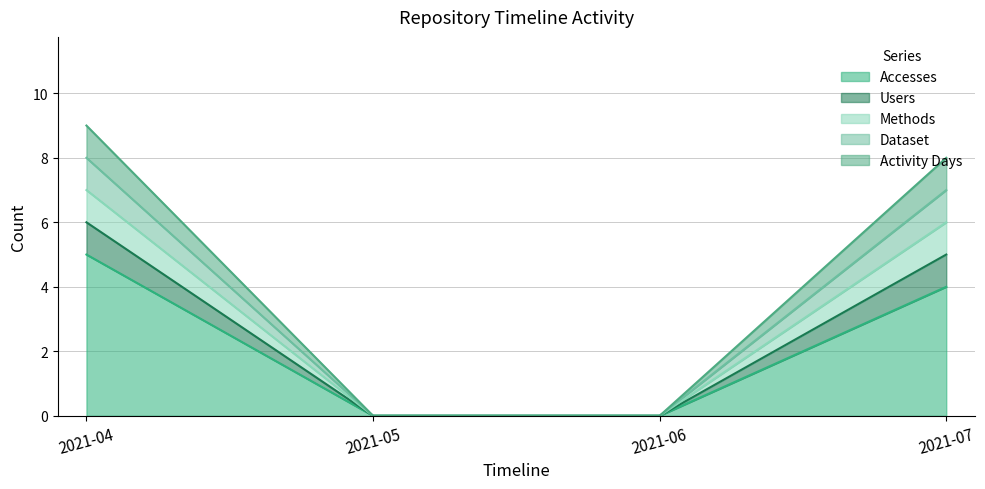

Is it true that Dataset equals 2 at 2021-07?

False